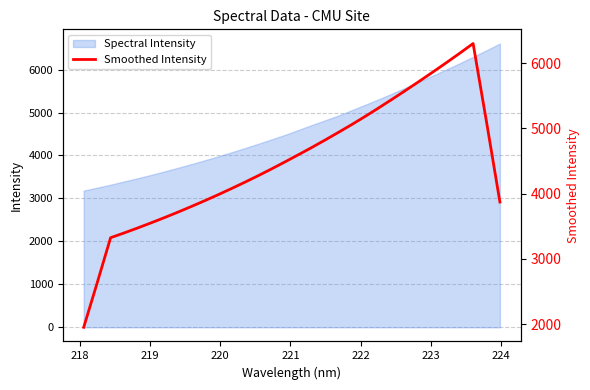

What is the average value?

4481.9